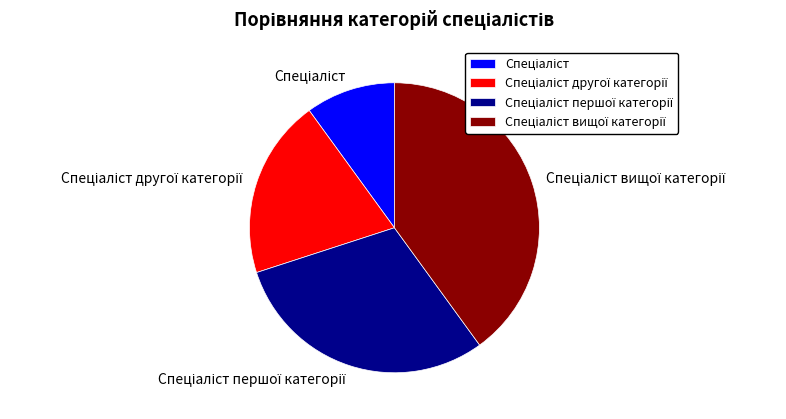

Does any single category account for the majority?

No